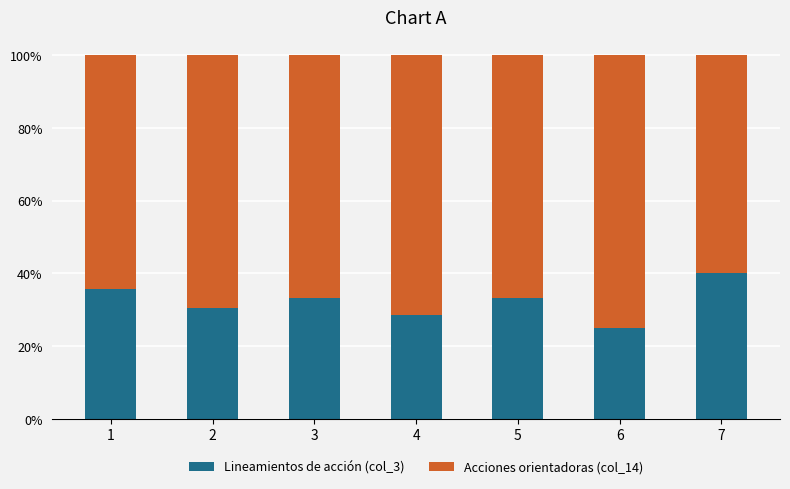

Are the bars grouped side by side (vs. stacked)?

No